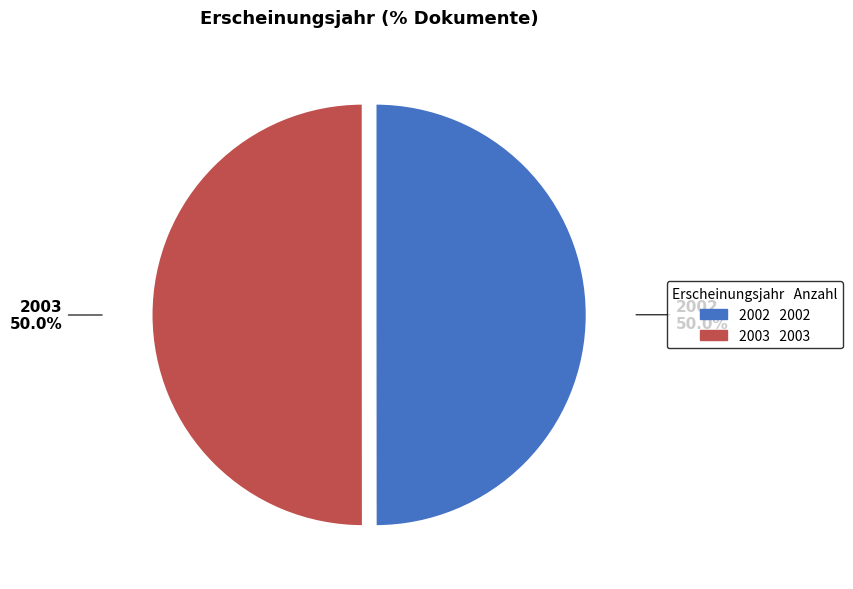

How many slices are in this pie chart?

2